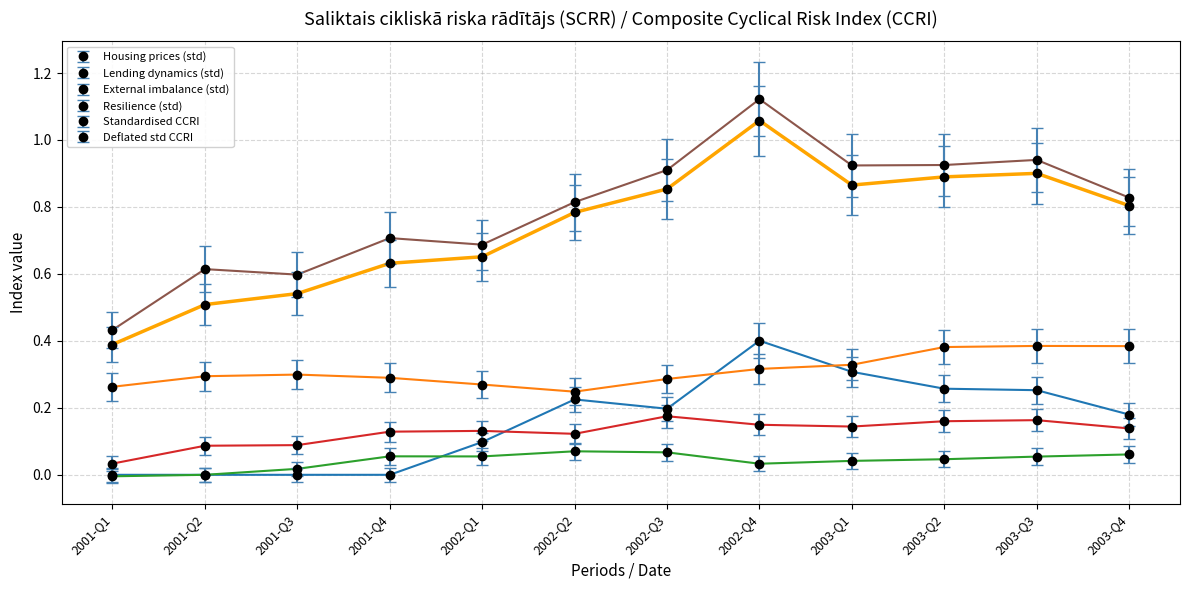

Which category has the highest value across all series?

2002-Q4